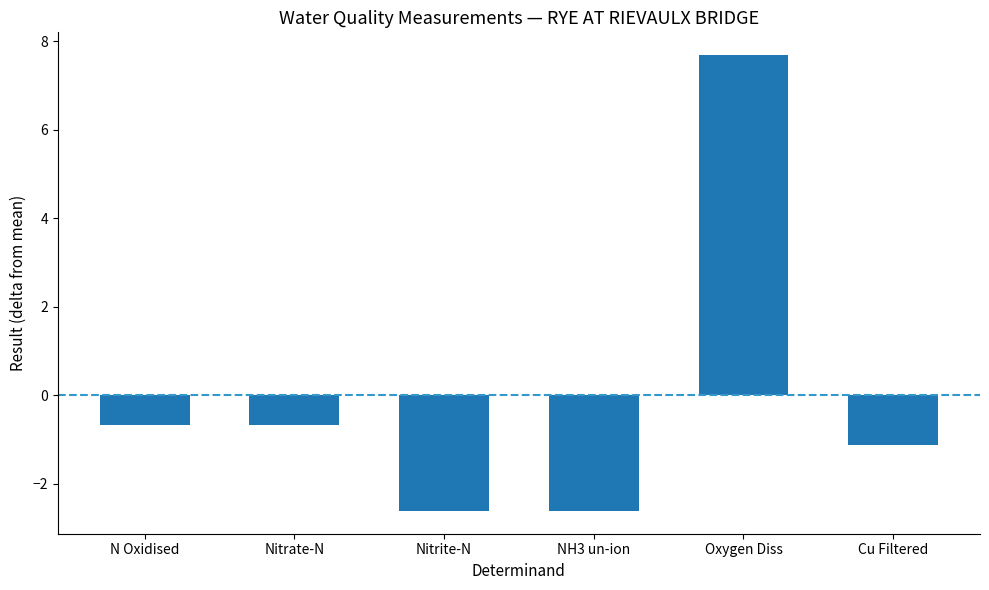

Between Nitrite-N and Cu Filtered, which is larger?

Cu Filtered